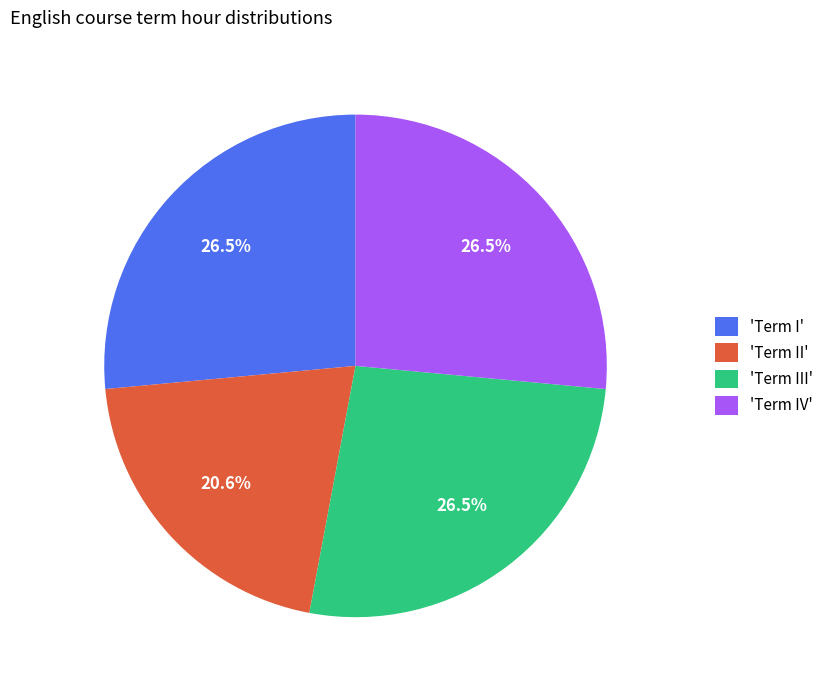

Approximately how many times larger is the value at 'Term III' compared to 'Term IV'?

1.0